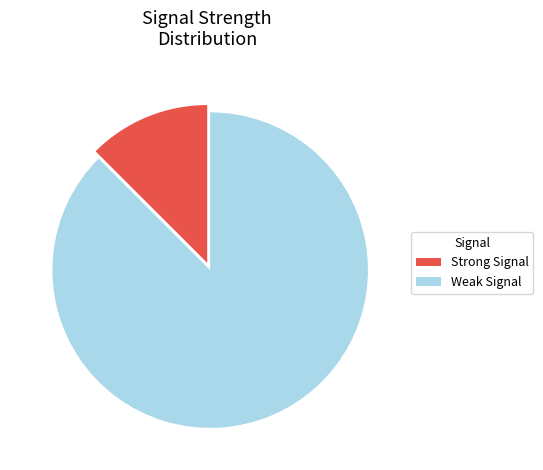

Count the number of slices in the pie.

2